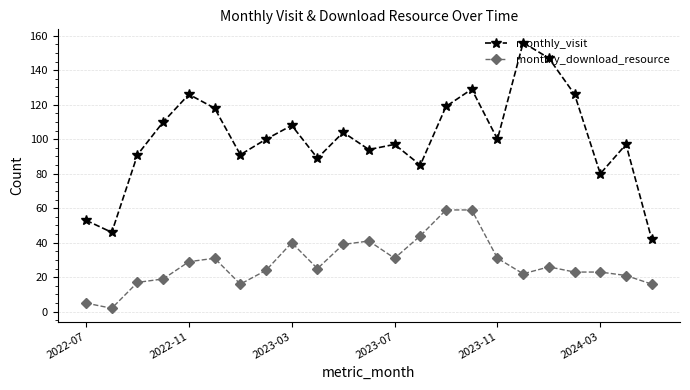

True or false: monthly_visit has more than 0 interior local peaks.

True